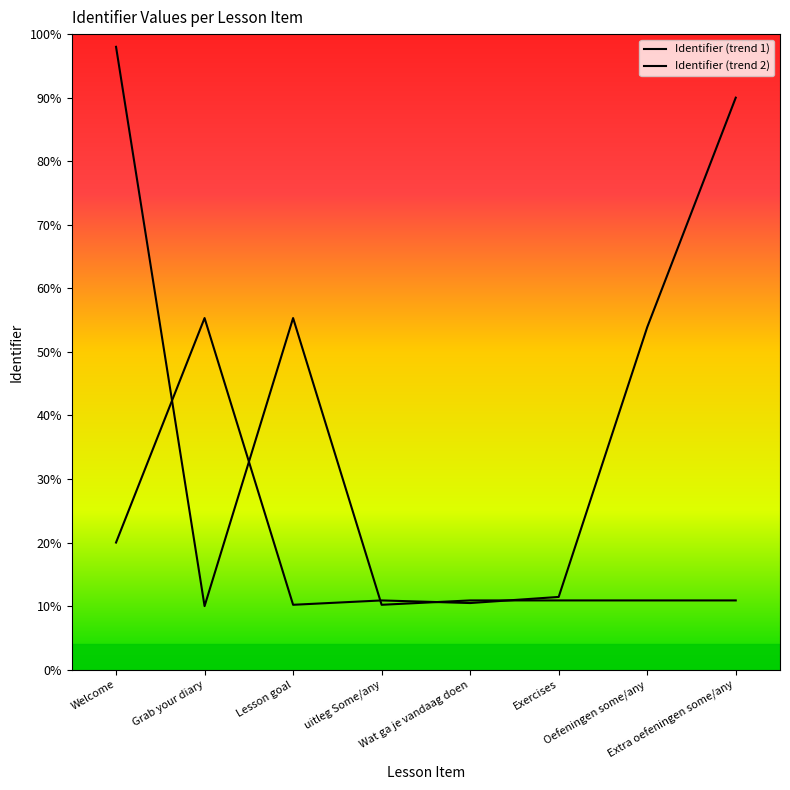

At which category does Identifier (trend 1) reach its first local valley?

Grab your diary